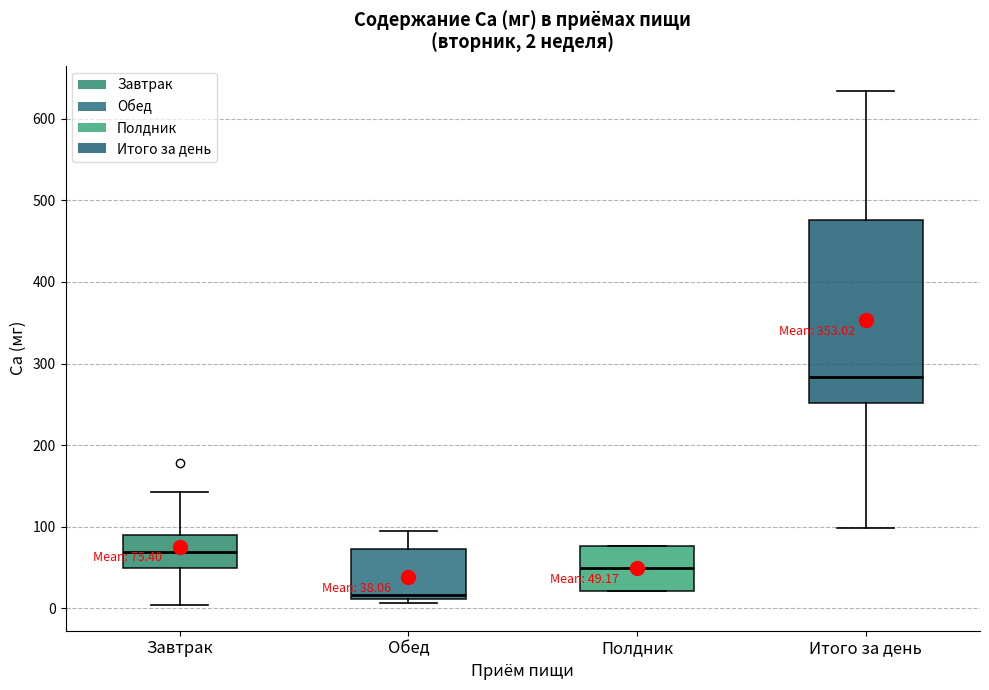

Which box's median line is the highest?

Итого за день